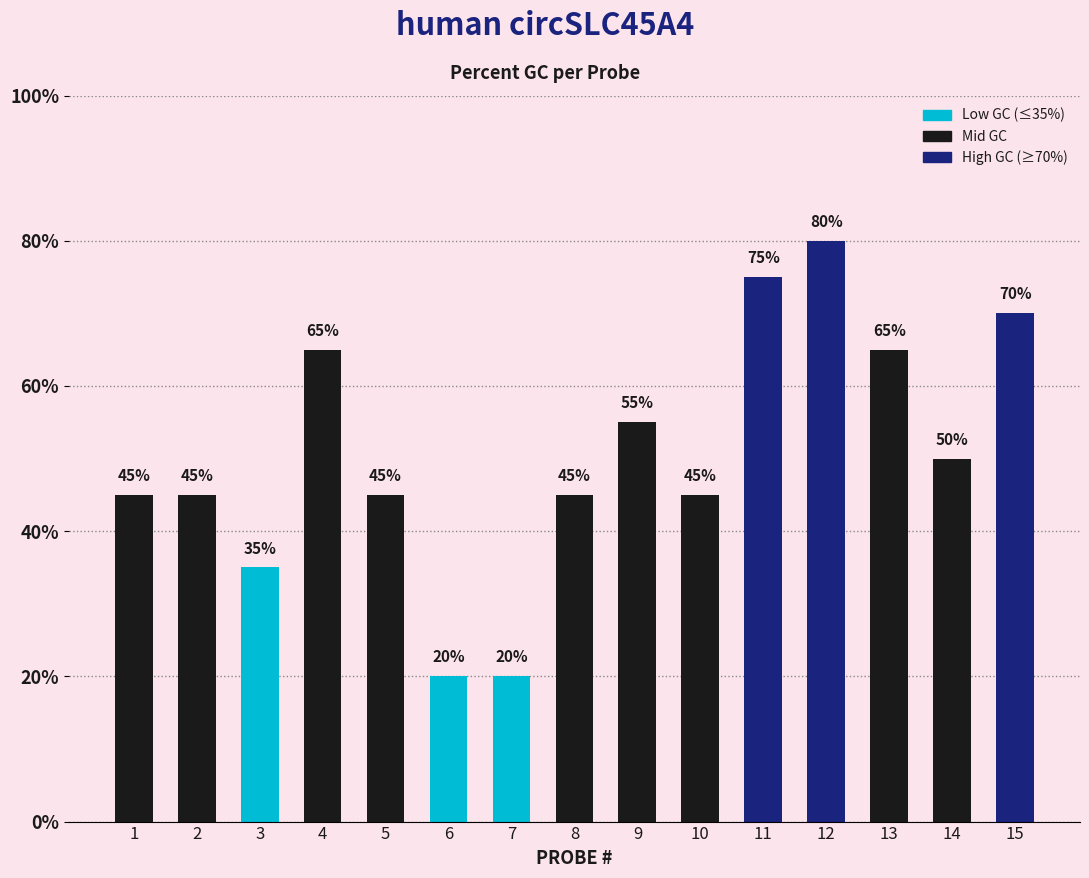

Does the chart contain any negative values?

No